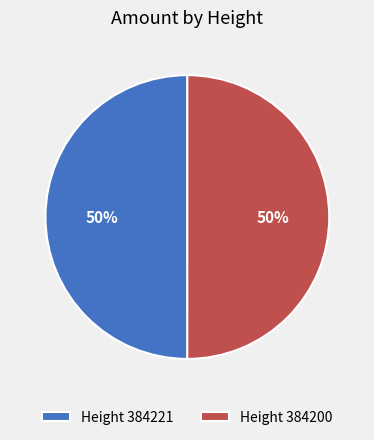

Is it true that Height 384200 is 63% of the pie?

False